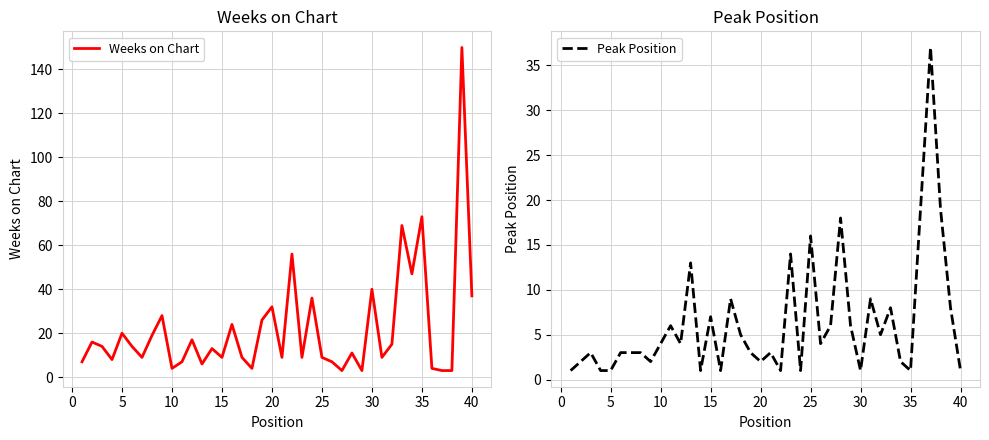

What is the difference between the maximum and second lowest values in the Peak Position series?

36